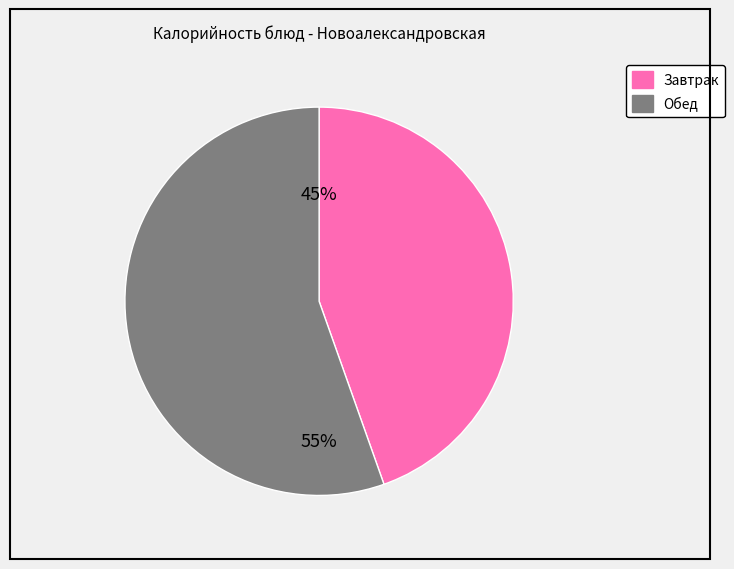

Is there any slice that represents more than half of the pie?

Yes